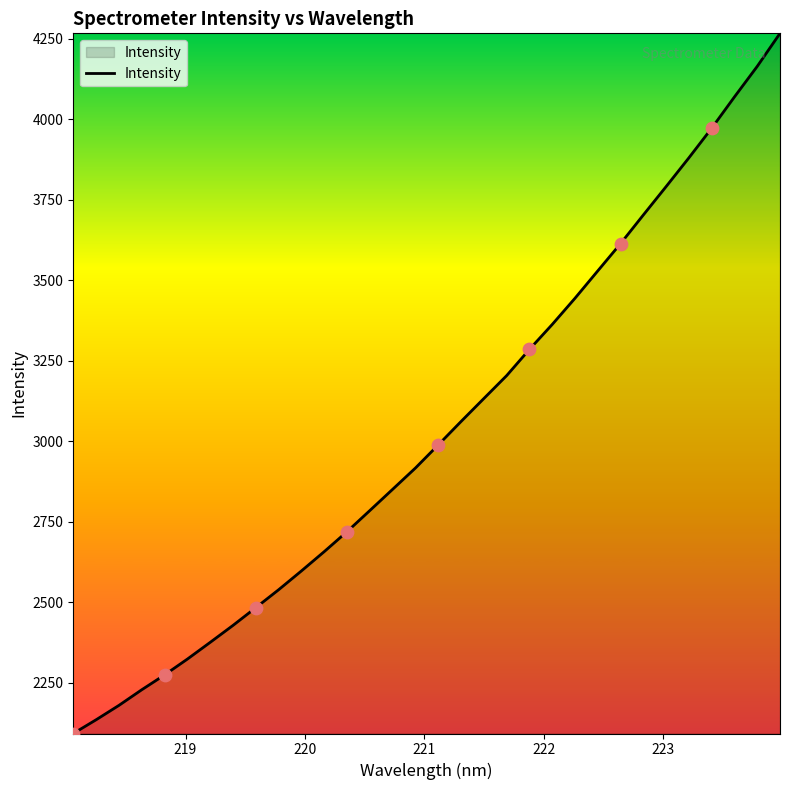

What is the difference between the maximum and minimum values?

2174.6